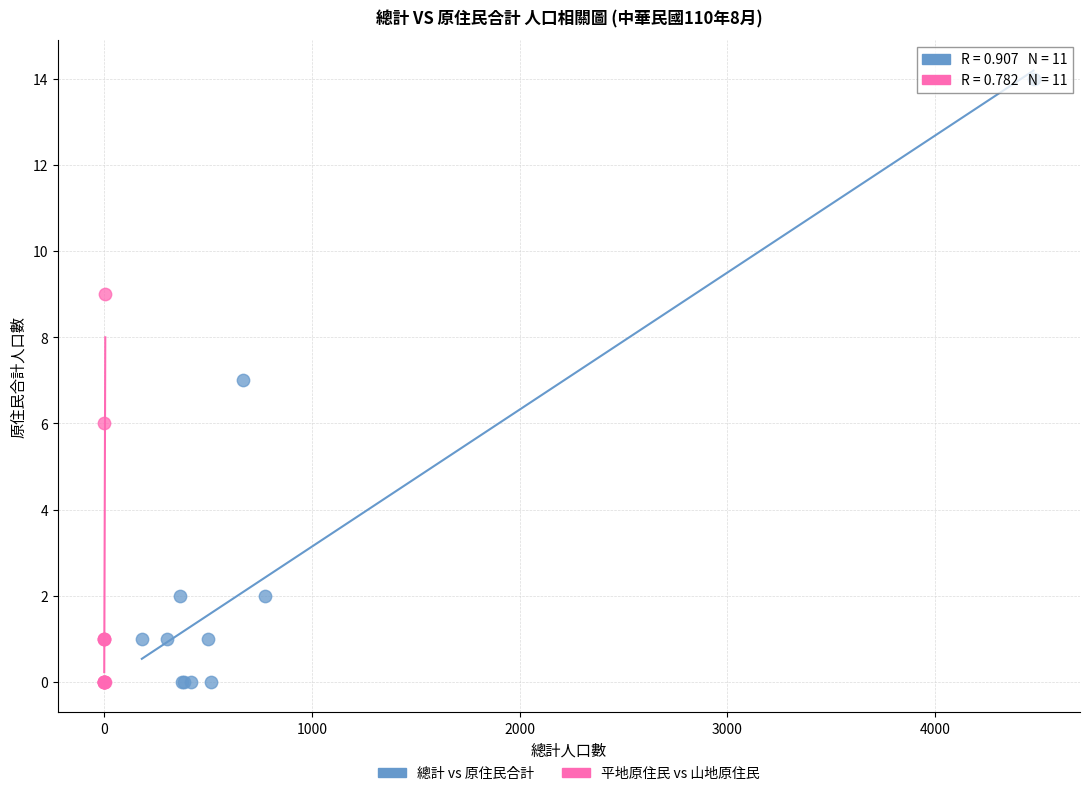

Which series has the widest spread of Y values?

總計 vs 原住民合計